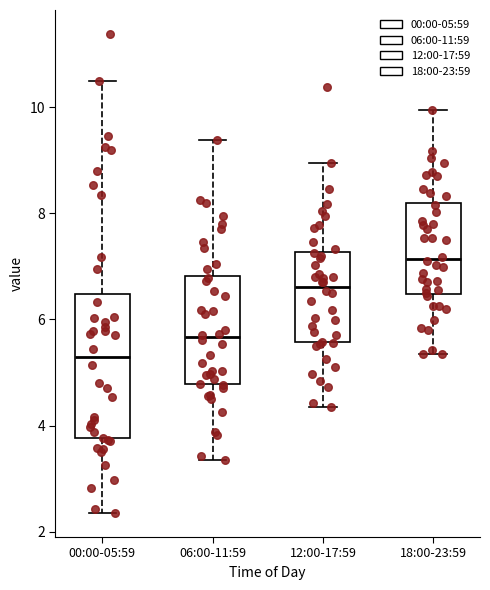

Where is the upper edge of the box for 18:00-23:59 on the y-axis? The values are not printed on the chart, so give them approximately, as read against the axis.

8.2